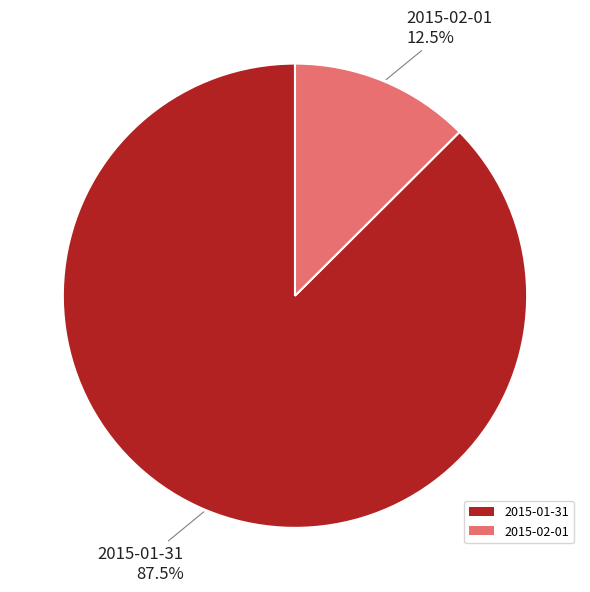

How many segments does this pie chart have?

2